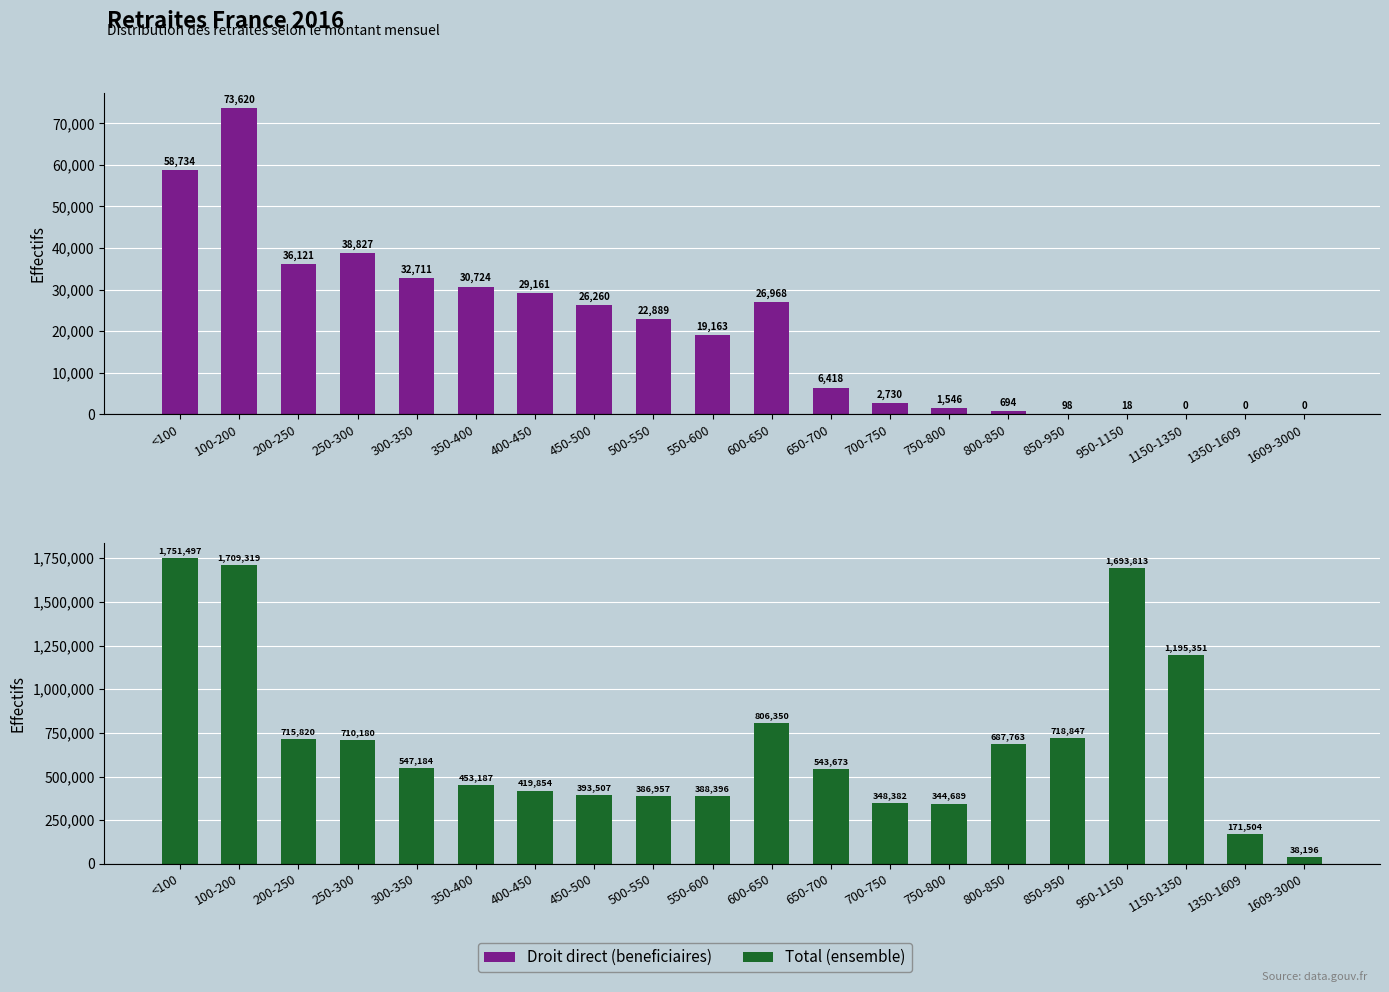

What are all the series names shown in the legend?

Droit direct (beneficiaires), Total (ensemble)